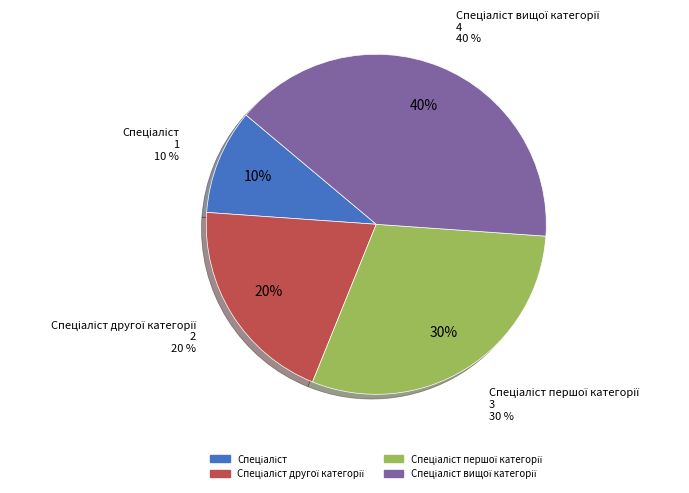

Which has a higher value, Спеціаліст вищої категорії or Спеціаліст першої категорії?

Спеціаліст вищої категорії